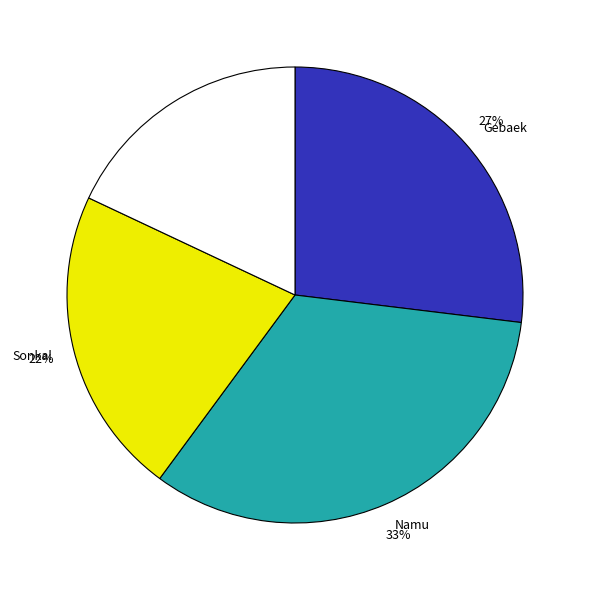

To the nearest percent, what is the difference between the largest and smallest slice percentages?

15%